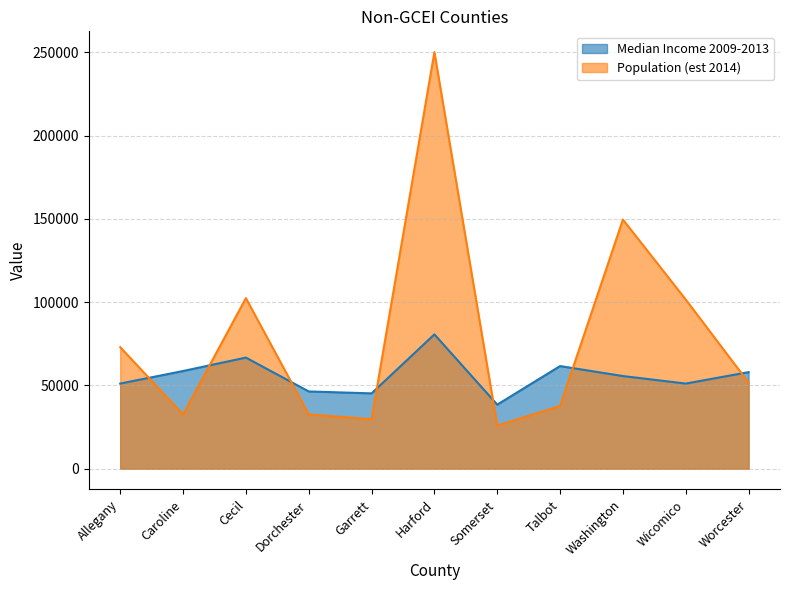

True or false: Median Income 2009-2013 has a value of 58632 at Caroline.

True